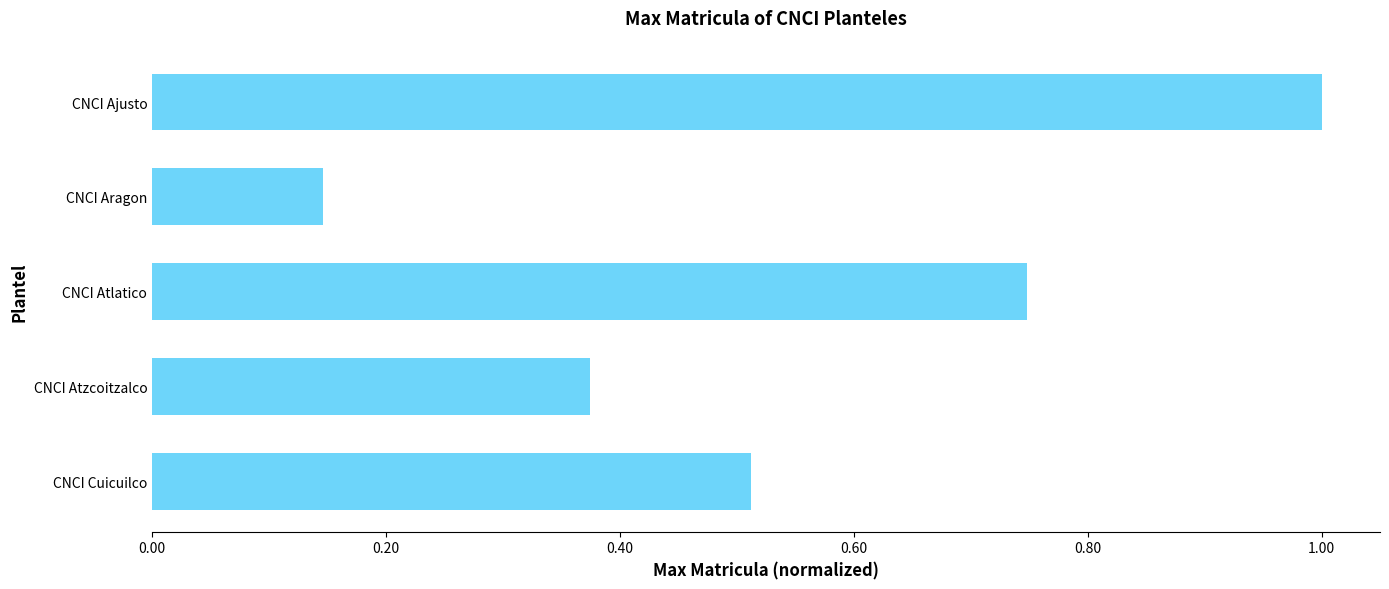

The chart shows a value of 0.2 at CNCI Atzcoitzalco. True or false?

False